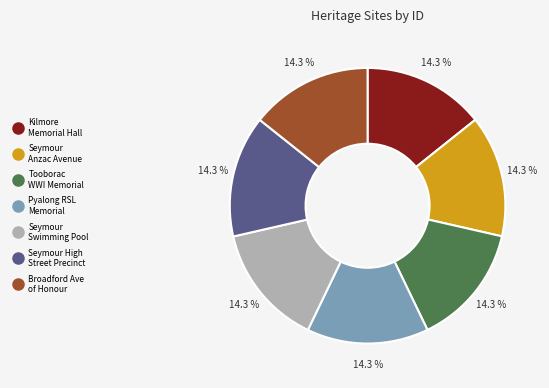

Is there a majority slice in this chart?

No